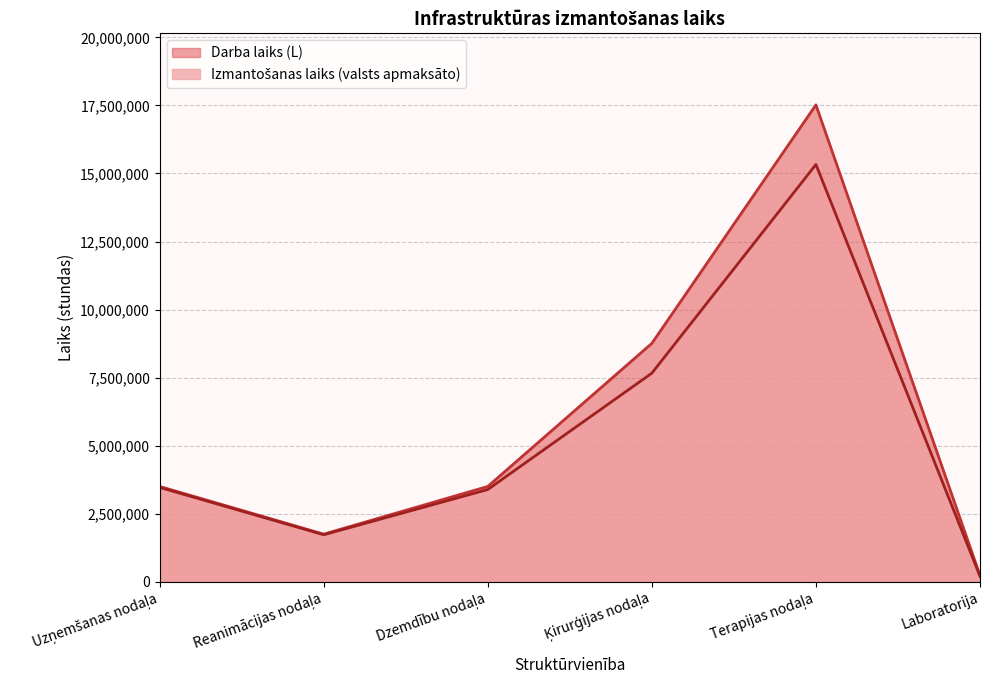

What is the difference between the Izmantošanas laiks (valsts apmaksāto) values at Terapijas nodaļa and Dzemdību nodaļa?

11939179.2